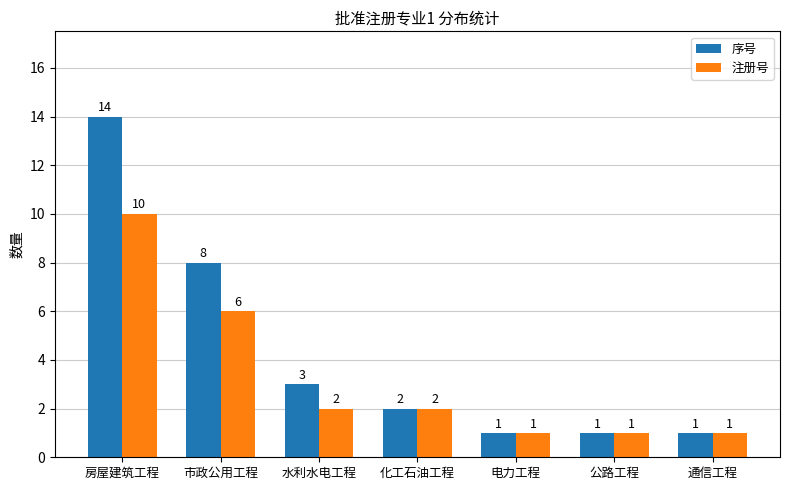

What is the approximate value of 序号 at 水利水电工程, to the nearest 5?

5